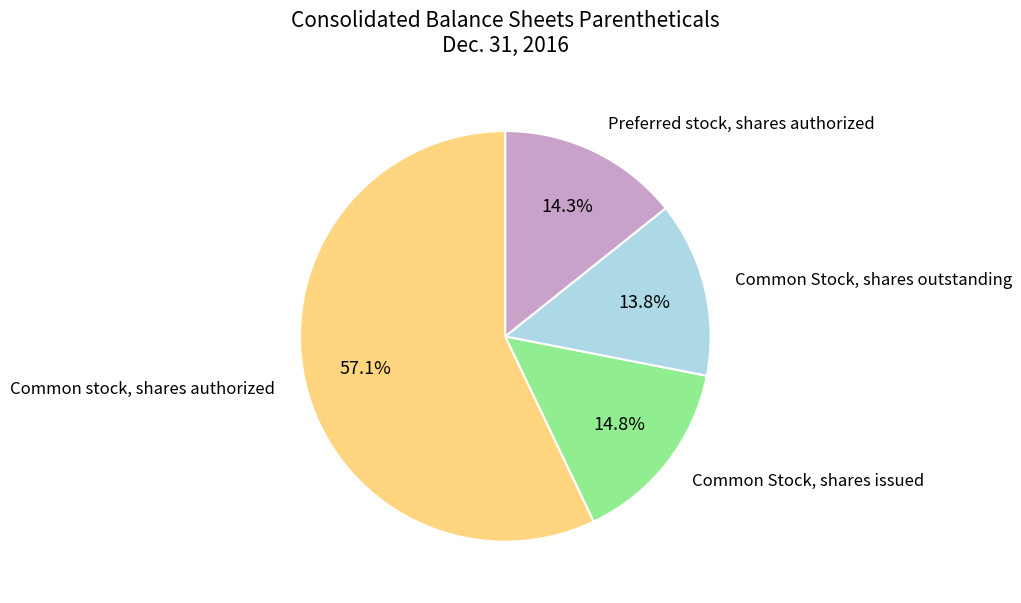

The Preferred stock, shares authorized slice represents 14% of the pie. True or false?

True